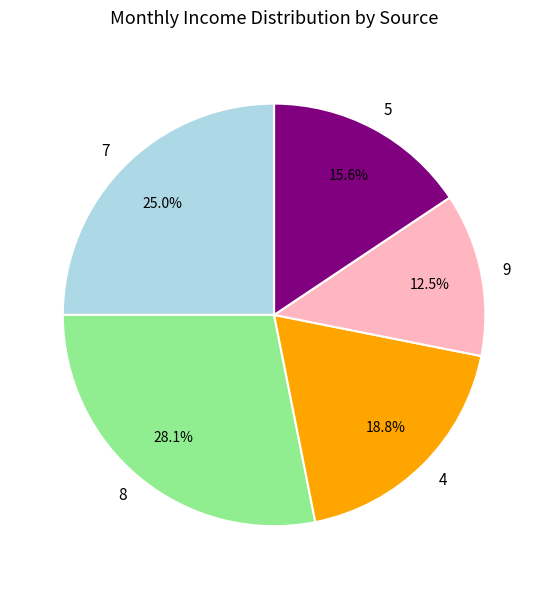

Rank the categories by value from highest to lowest.

8, 7, 4, 5, 9